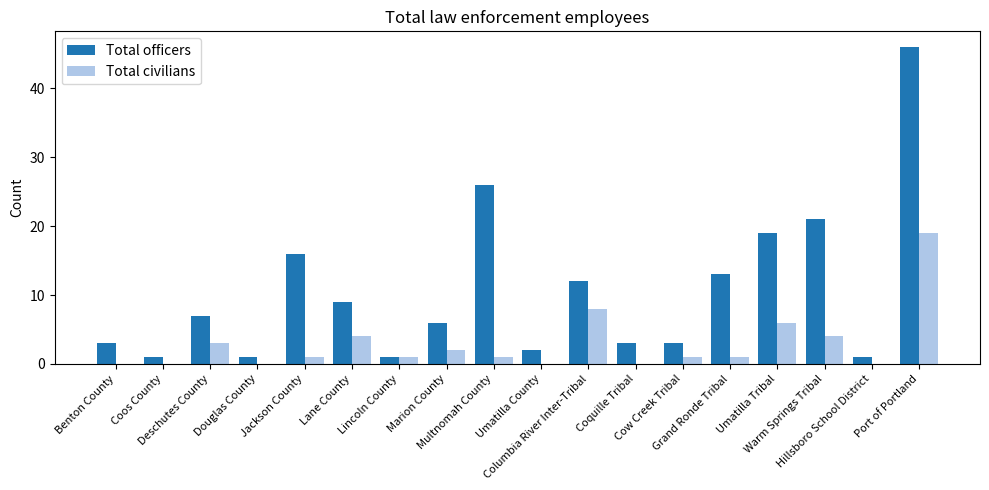

What is the sum of all Total civilians values?

51